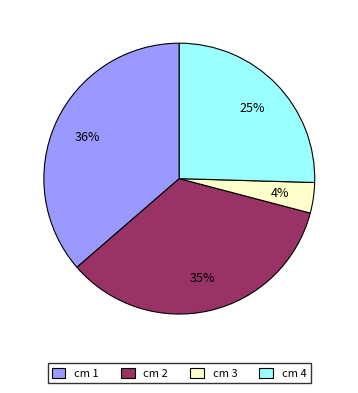

Which category has the smallest portion of the pie?

cm 3